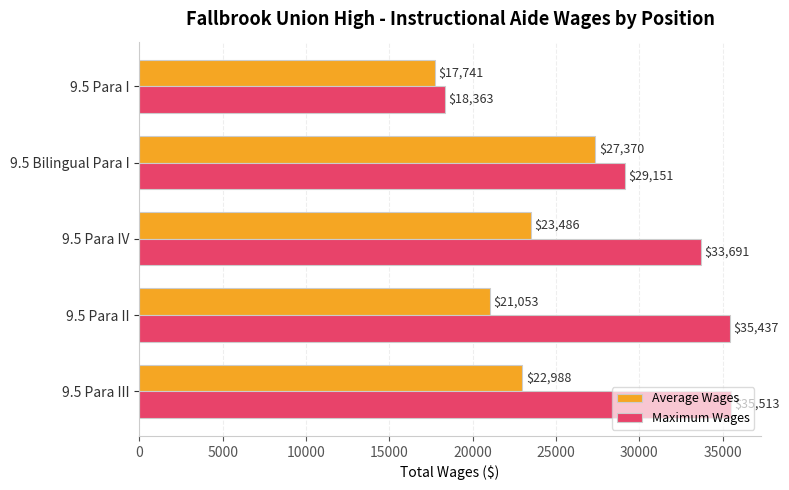

At how many categories does at least one series exceed 32194?

3